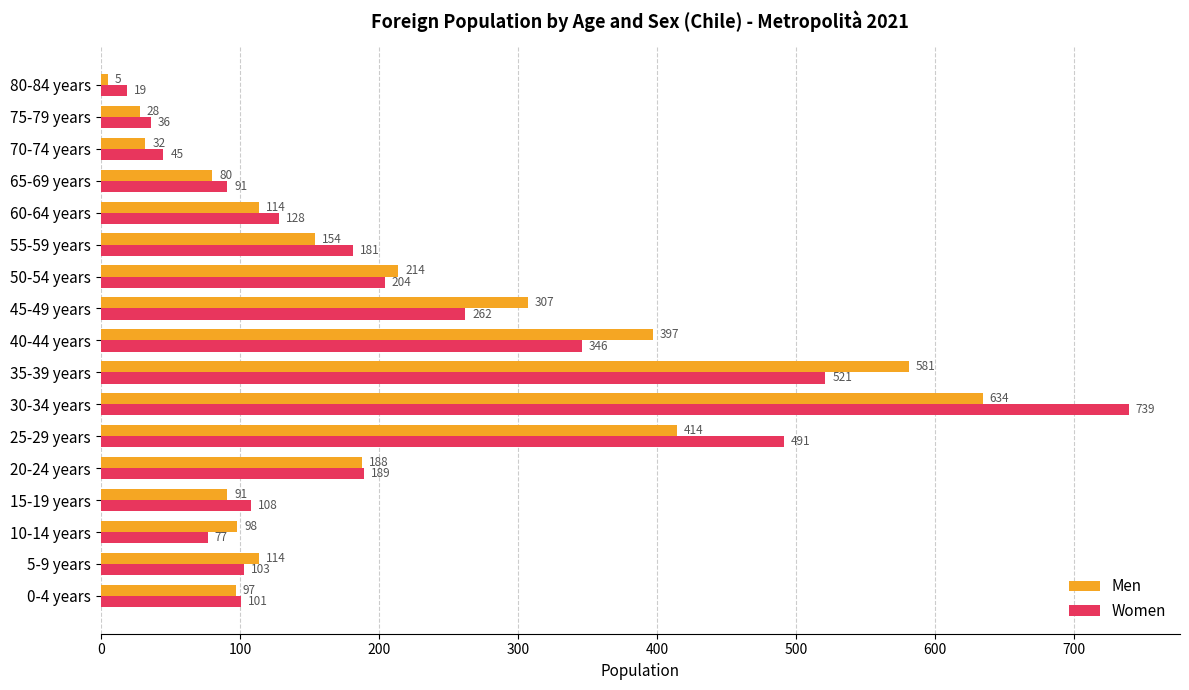

List the series in order of their peak value, lowest first.

Men, Women